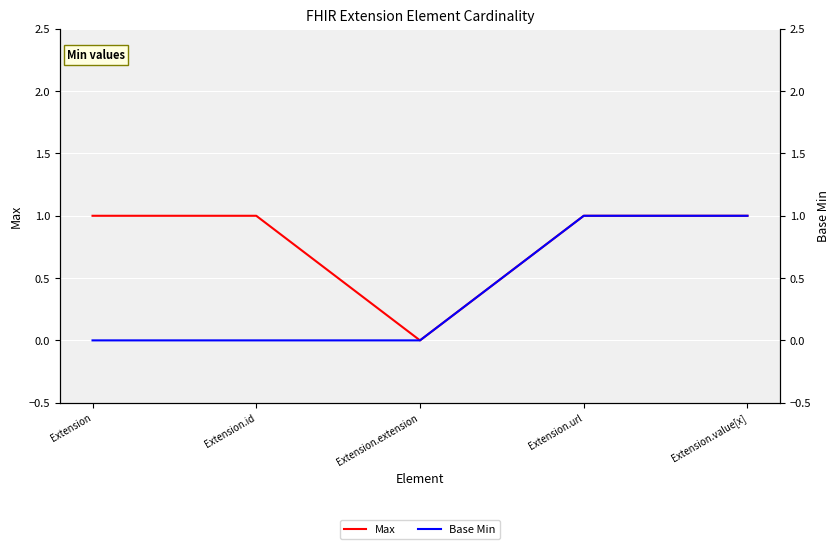

Reading right to left, extract all data points from this chart.

Max: 1	1	0	1	1
Base Min: 1	1	0	0	0